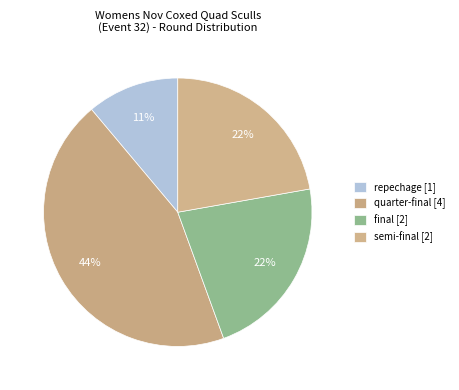

How many slices are in this pie chart?

4